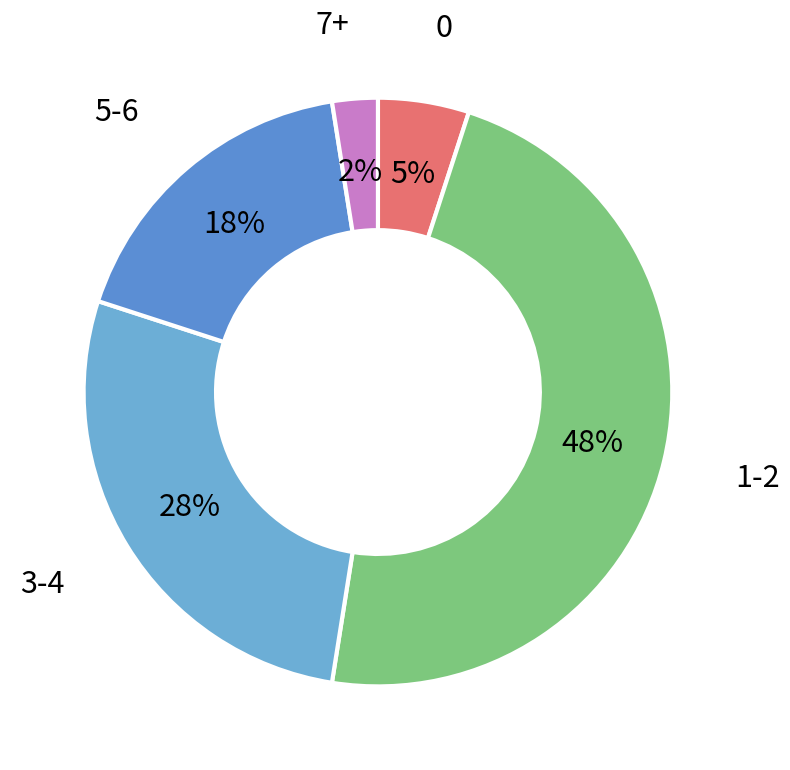

To the nearest percent, what is the average slice percentage?

20%